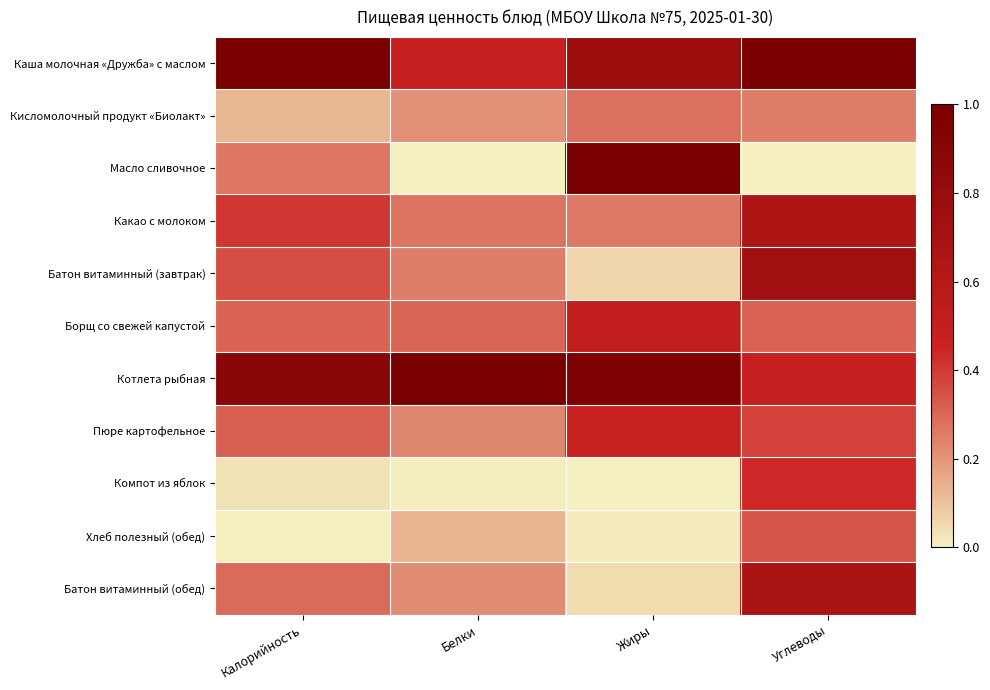

Reading right to left, what are all the values shown in this chart?

Каша молочная «Дружба» с маслом: Углеводы=1.0	Жиры=0.8	Белки=0.5	Калорийность=1.0
Кисломолочный продукт «Биолакт»: Углеводы=0.2	Жиры=0.3	Белки=0.2	Калорийность=0.1
Масло сливочное: Углеводы=0.0	Жиры=1.0	Белки=0.0	Калорийность=0.3
Какао с молоком: Углеводы=0.7	Жиры=0.3	Белки=0.3	Калорийность=0.4
Батон витаминный (завтрак): Углеводы=0.7	Жиры=0.1	Белки=0.2	Калорийность=0.4
Борщ со свежей капустой: Углеводы=0.3	Жиры=0.5	Белки=0.3	Калорийность=0.3
Котлета рыбная: Углеводы=0.5	Жиры=1.0	Белки=1.0	Калорийность=0.9
Пюре картофельное: Углеводы=0.4	Жиры=0.5	Белки=0.2	Калорийность=0.3
Компот из яблок: Углеводы=0.4	Жиры=0.0	Белки=0.0	Калорийность=0.0
Хлеб полезный (обед): Углеводы=0.3	Жиры=0.0	Белки=0.1	Калорийность=0.0
Батон витаминный (обед): Углеводы=0.7	Жиры=0.0	Белки=0.2	Калорийность=0.3